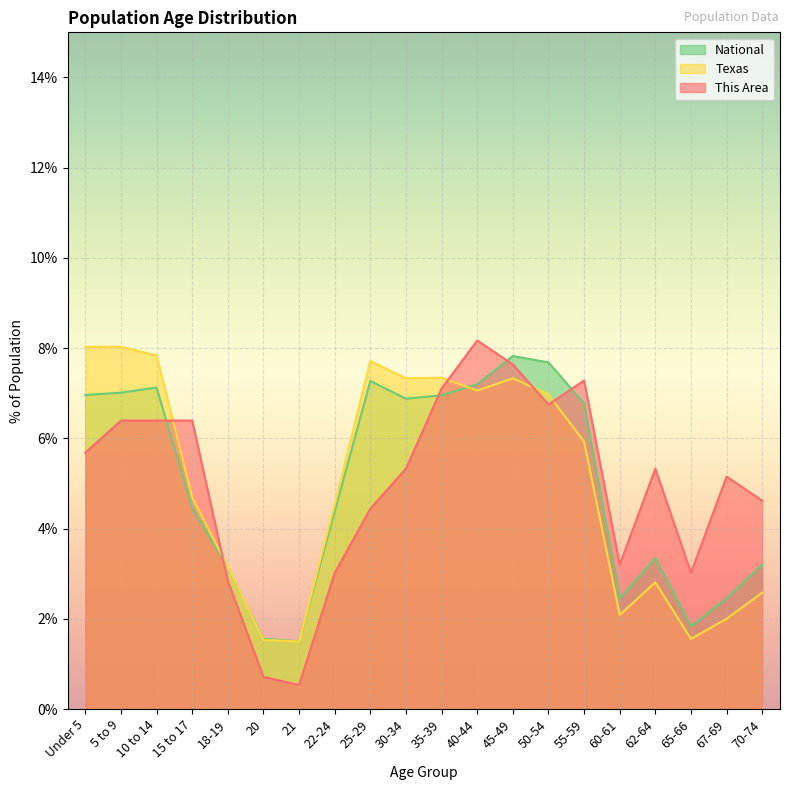

What is the minimum value for National?

1.5